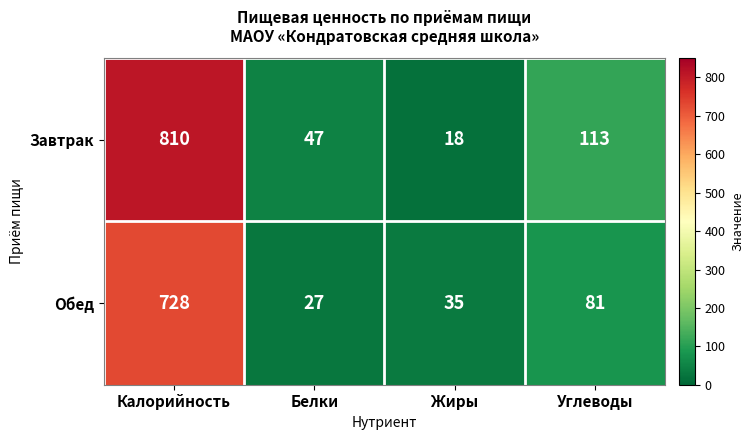

Read the Обед value at Белки, to the nearest 50.

50